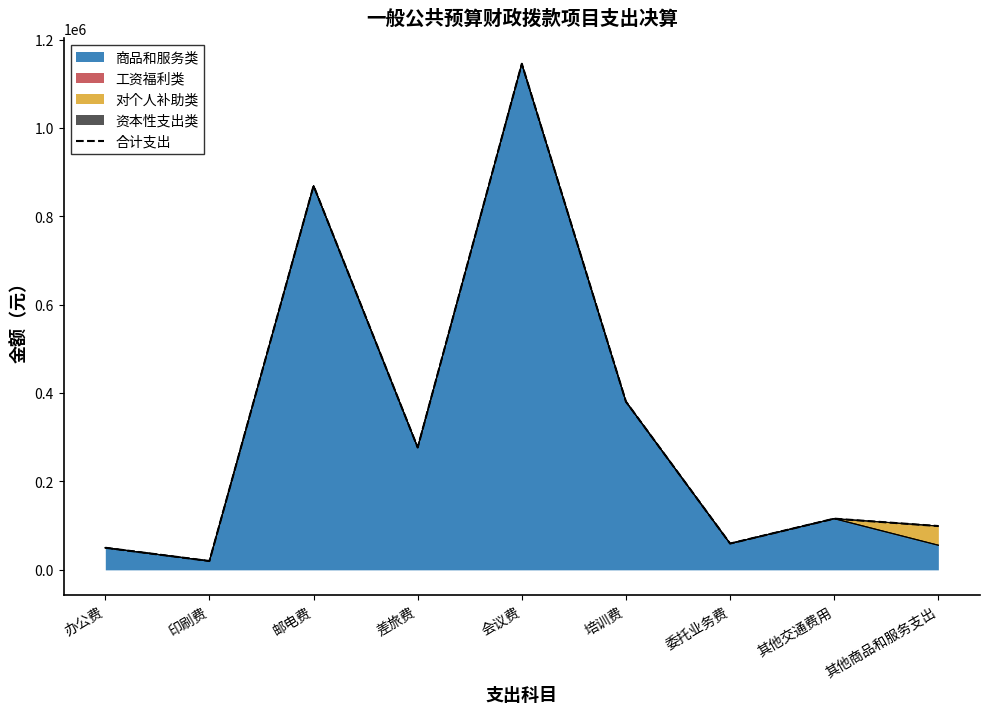

At which label does the data first exceed 115846?

邮电费